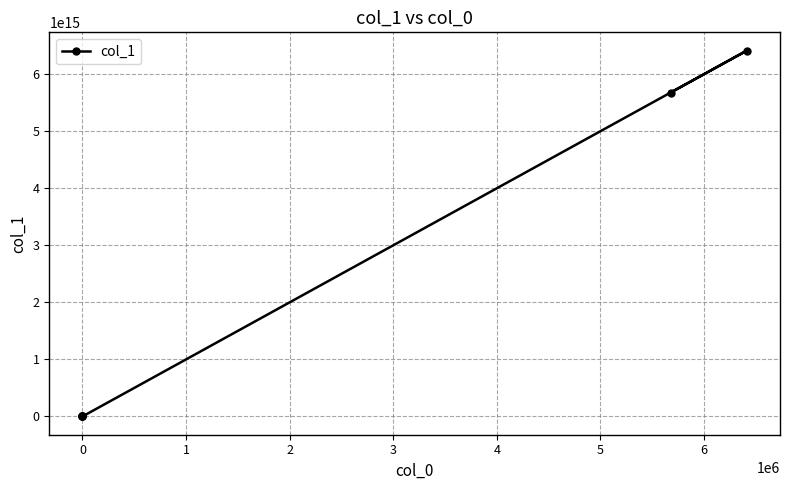

What is the change in value from 2 to 4?

+5676977120921729